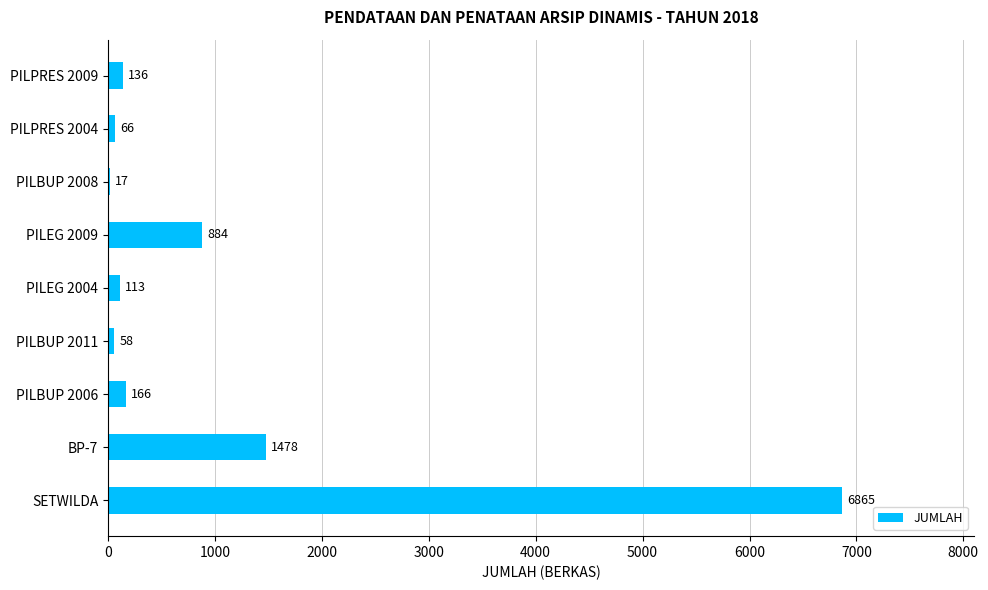

Reading top to bottom, extract all data points from this chart.

PILPRES 2009=136	PILPRES 2004=66	PILBUP 2008=17	PILEG 2009=884	PILEG 2004=113	PILBUP 2011=58	PILBUP 2006=166	BP-7=1478	SETWILDA=6865